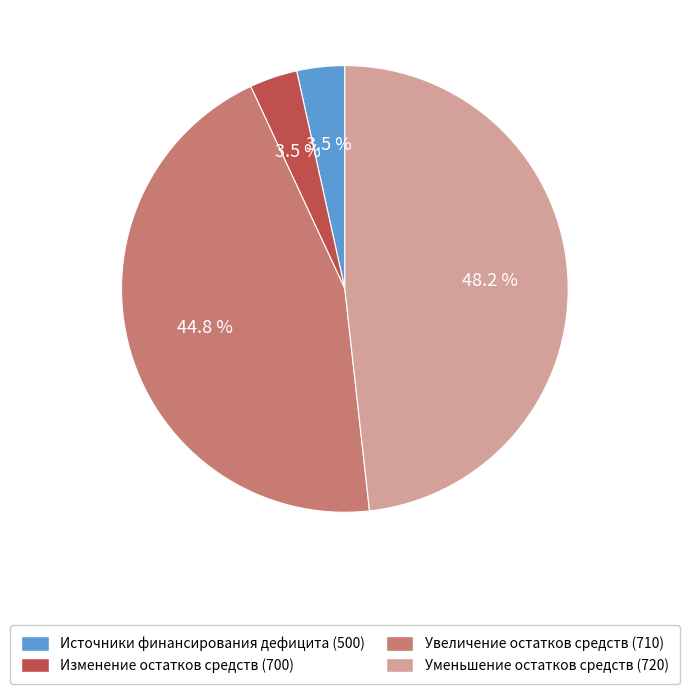

What is the ratio of the value at Уменьшение остатков средств (720) to the value at Увеличение остатков средств (710)?

1.1